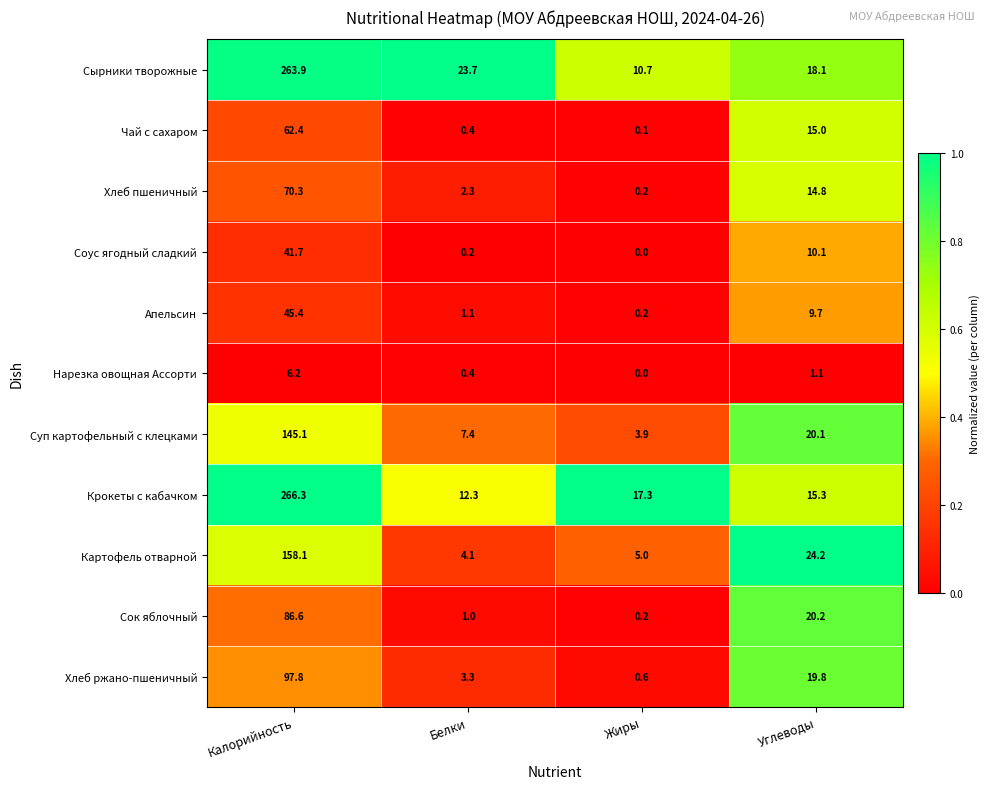

Is it true that Крокеты с кабачком equals 427.5 at Калорийность?

False